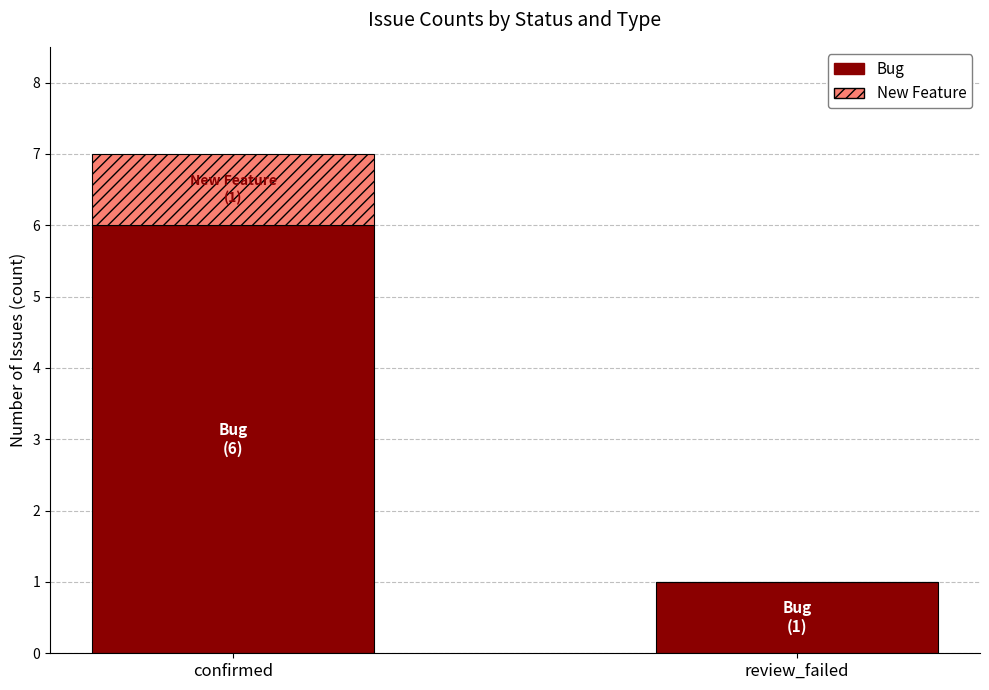

Are the bars horizontal?

No